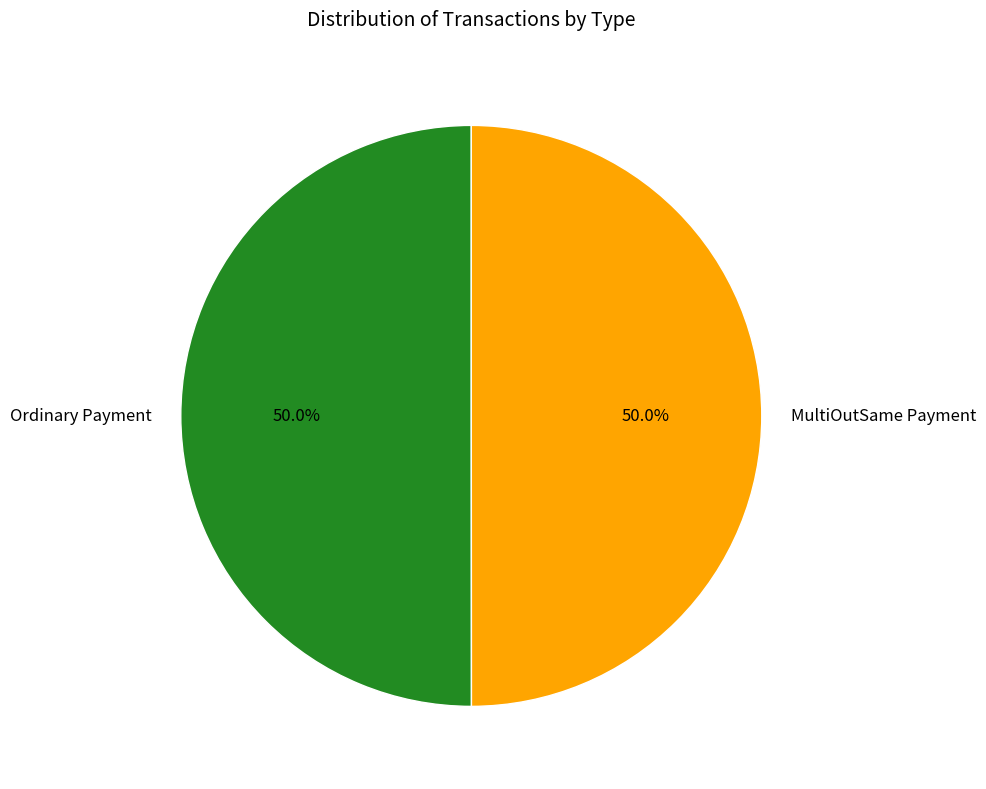

Do MultiOutSame Payment and Ordinary Payment together represent more than half of the pie?

Yes